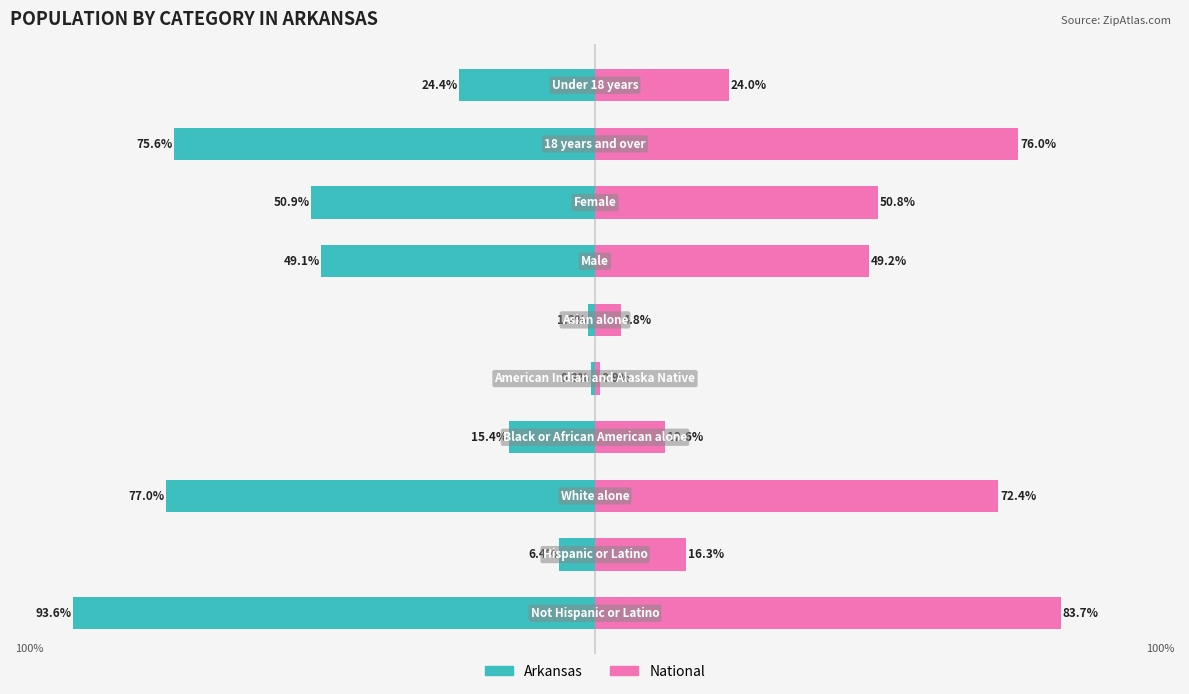

What is the value of the Arkansas bar at the 3rd from the left?

-77.0